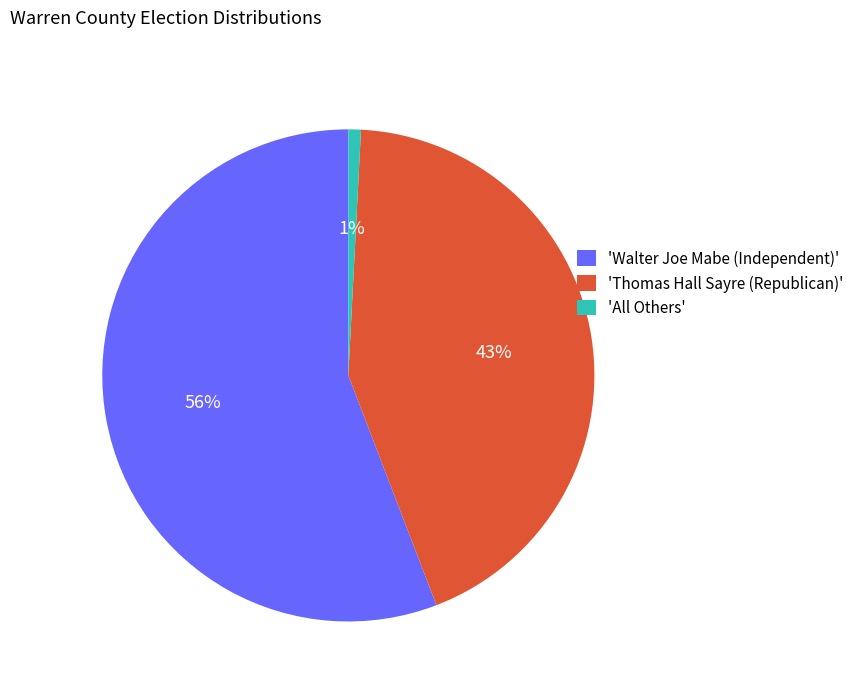

Which slice is the smallest?

'All Others'